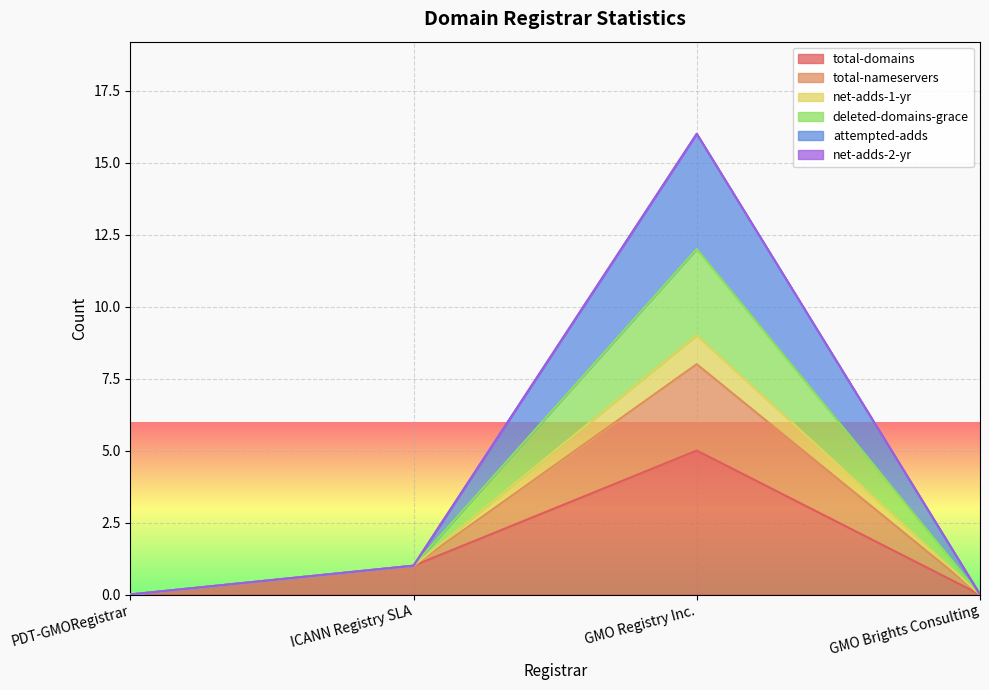

True or false: net-adds-1-yr and total-domains intersect in this chart.

False